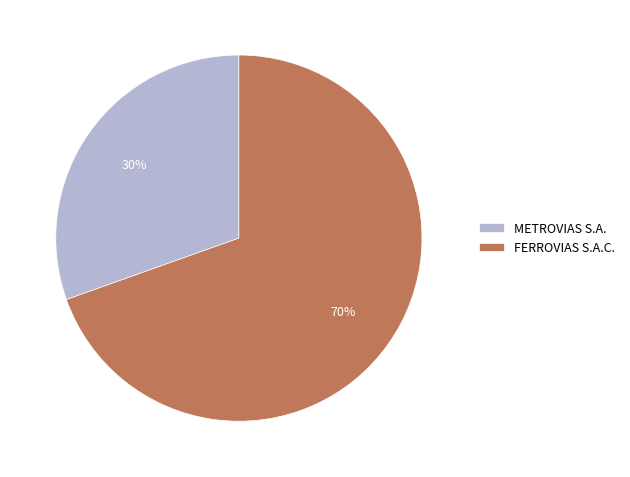

Is the sum of METROVIAS S.A. and FERROVIAS S.A.C. greater than half?

Yes